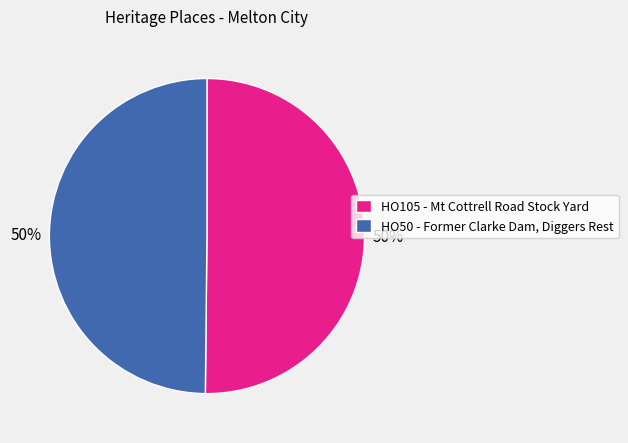

Approximately how many times larger is the value at HO50 - Former Clarke Dam, Diggers Rest compared to HO105 - Mt Cottrell Road Stock Yard?

1.0